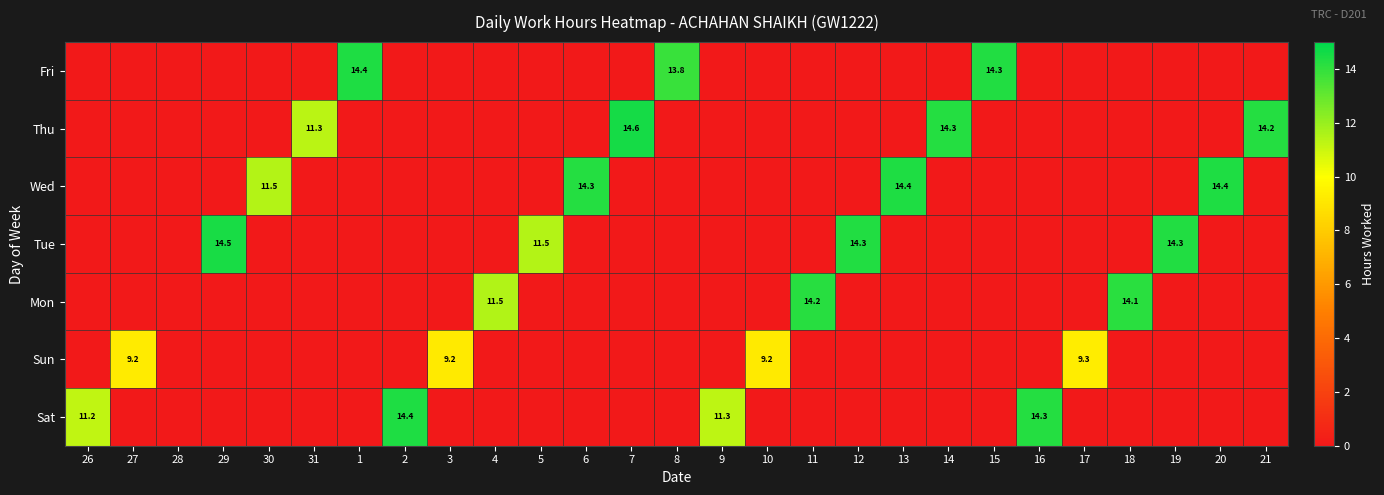

Rank the series by their maximum value, from lowest to highest.

Sun, Mon, Fri, Sat, Wed, Tue, Thu